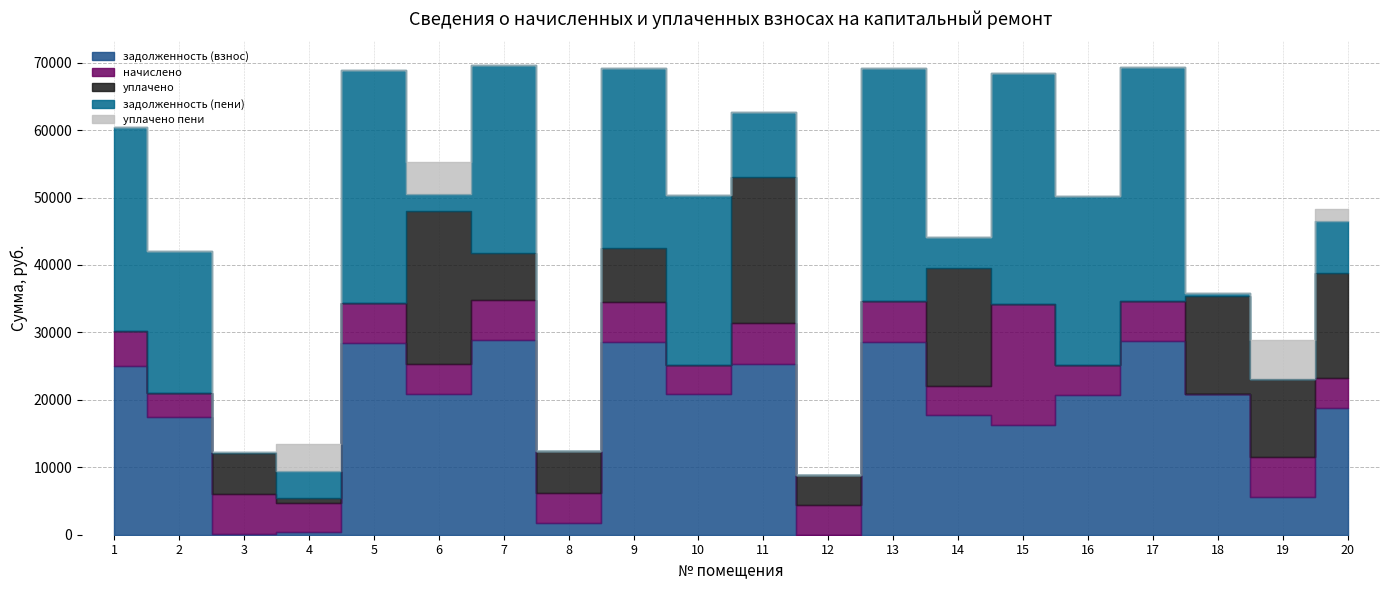

At which category does задолженность (взнос) reach its first local valley?

3